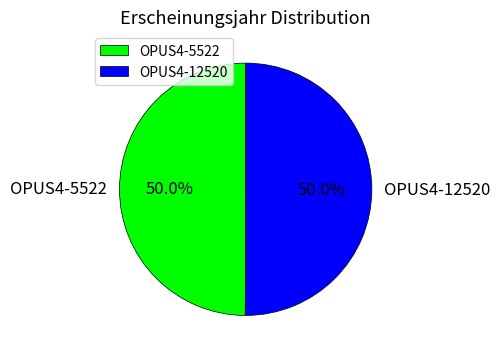

What is the ratio of the value at OPUS4-5522 to the value at OPUS4-12520?

1.0